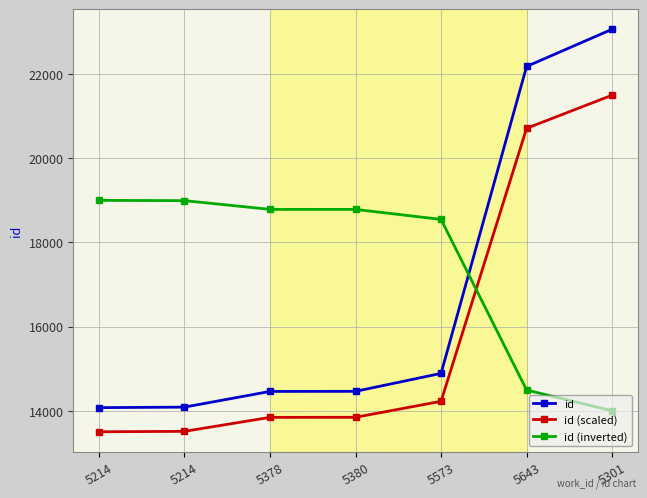

Is this an area chart (filled region under the line)?

No